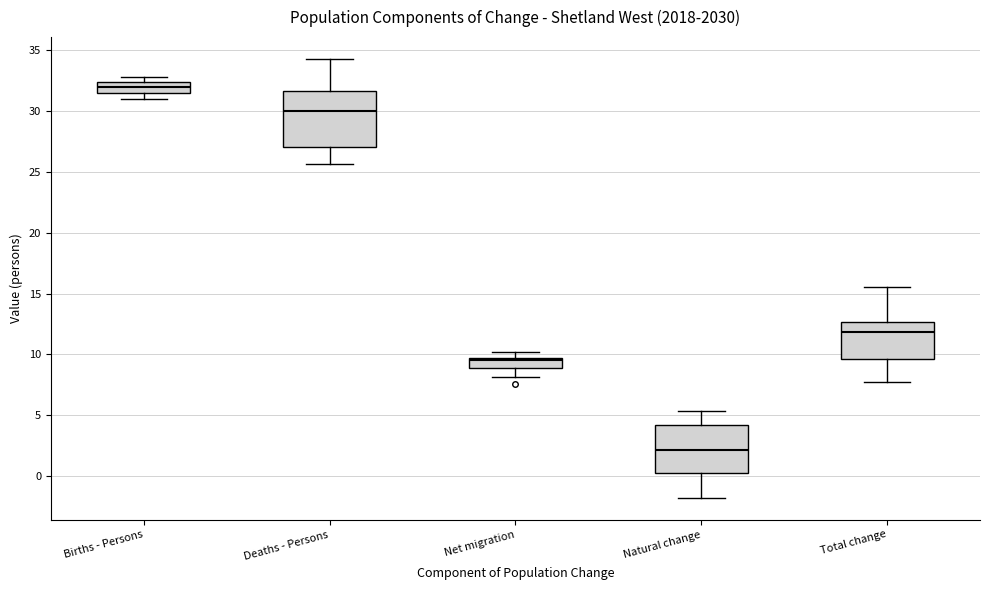

Which box has the lowest median line?

Natural change